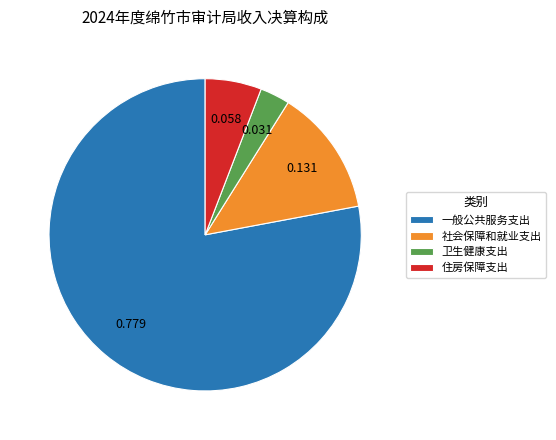

How many segments does this pie chart have?

4